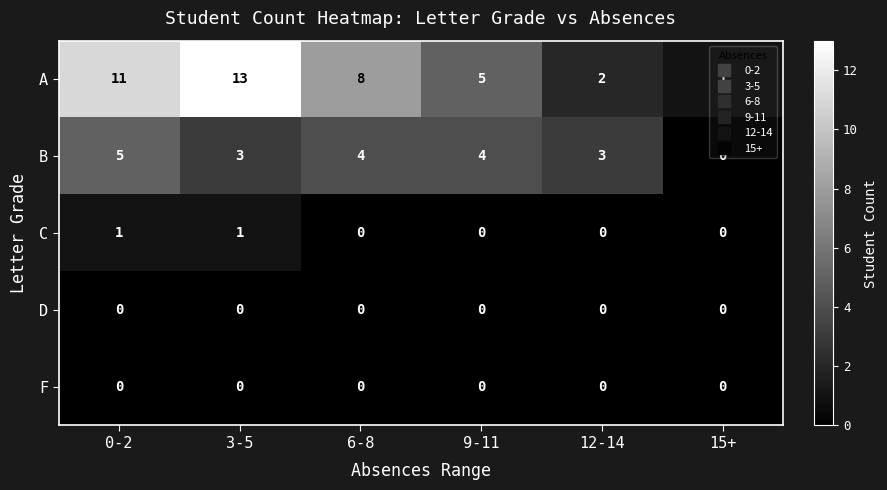

What is the sum of all A values?

40